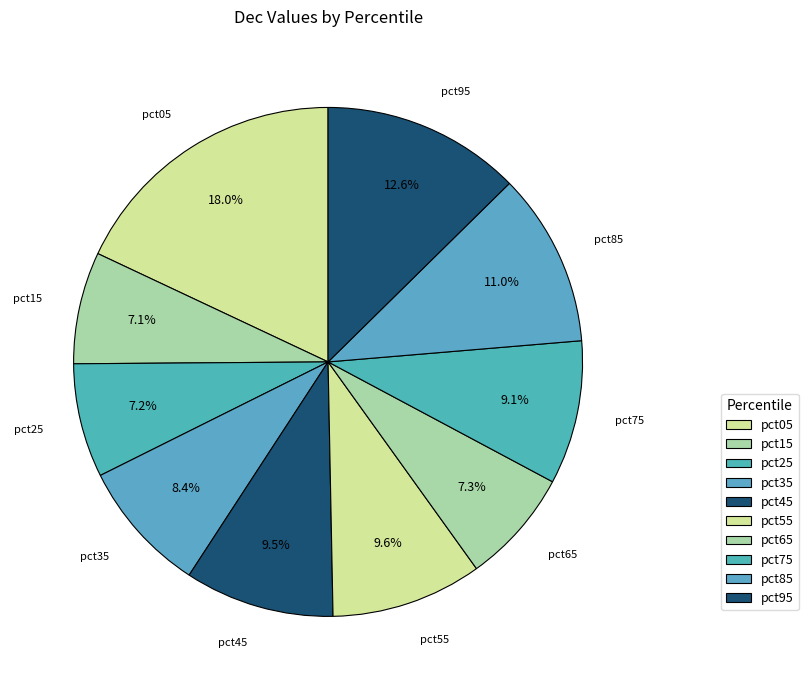

What portion of the pie excludes pct25?

92.8%